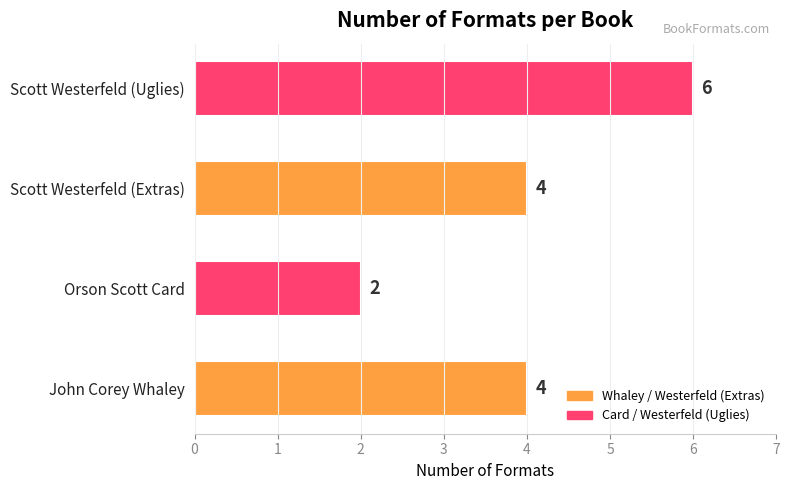

Reading top to bottom, list all the values displayed in this chart.

Scott Westerfeld (Uglies)=6	Scott Westerfeld (Extras)=4	Orson Scott Card=2	John Corey Whaley=4